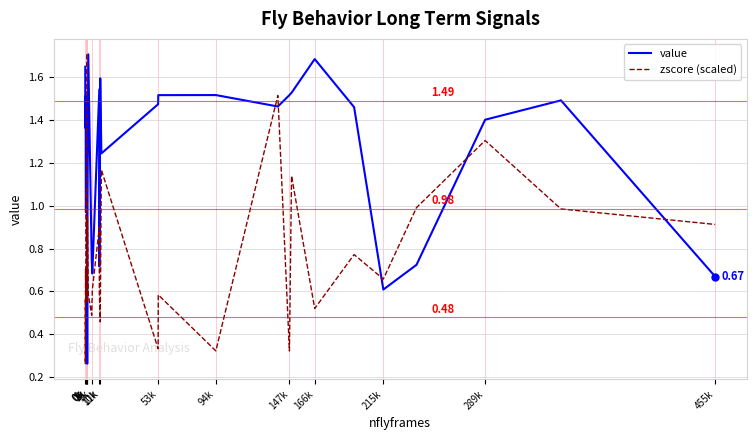

How many lines are shown in the chart?

2